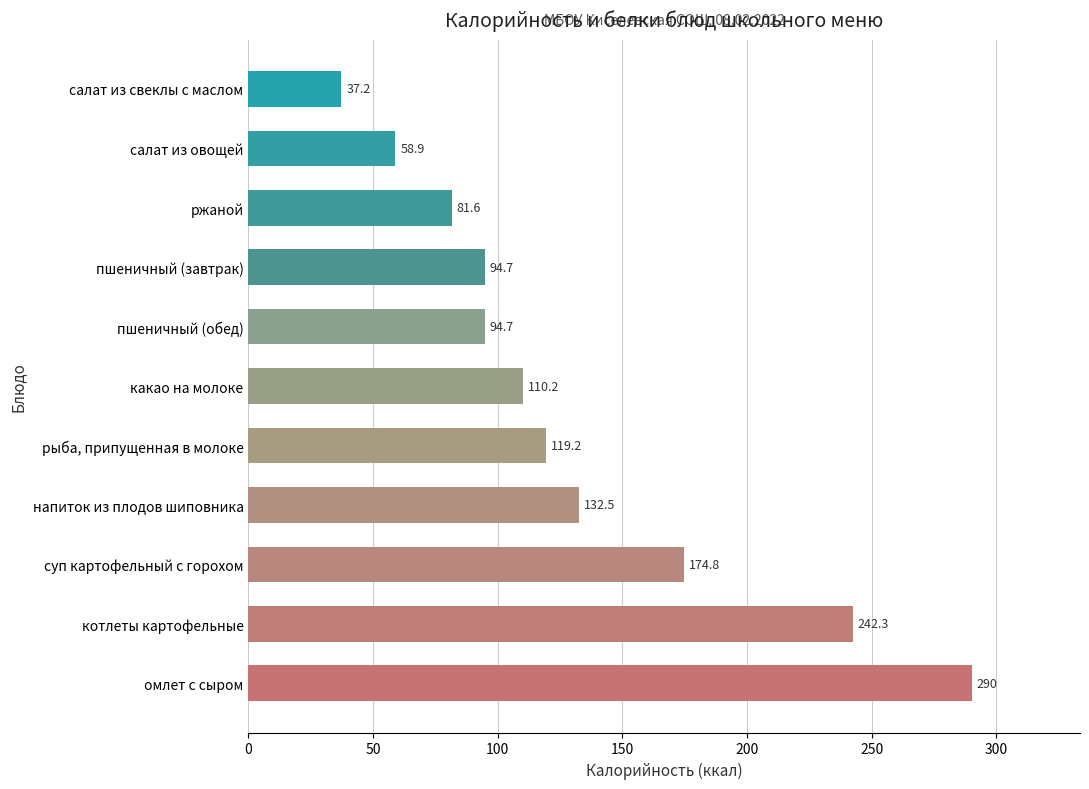

The chart shows a value of 74.5 at какао на молоке. True or false?

False